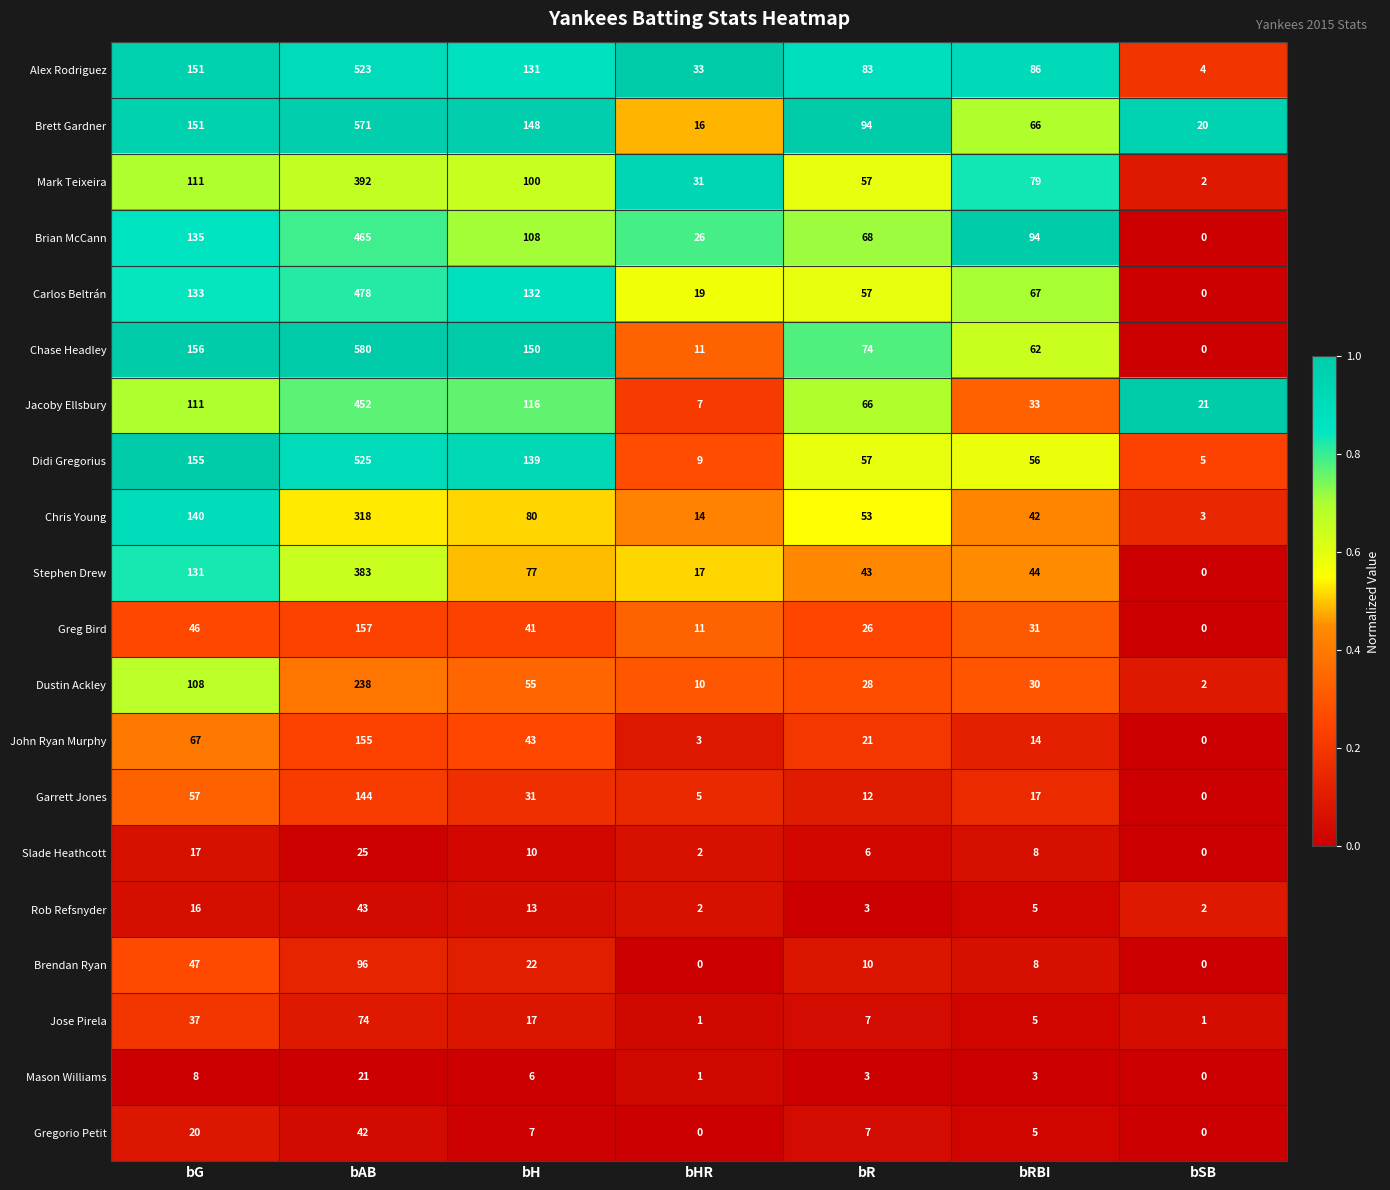

What is the total value across all series at bH?

1426